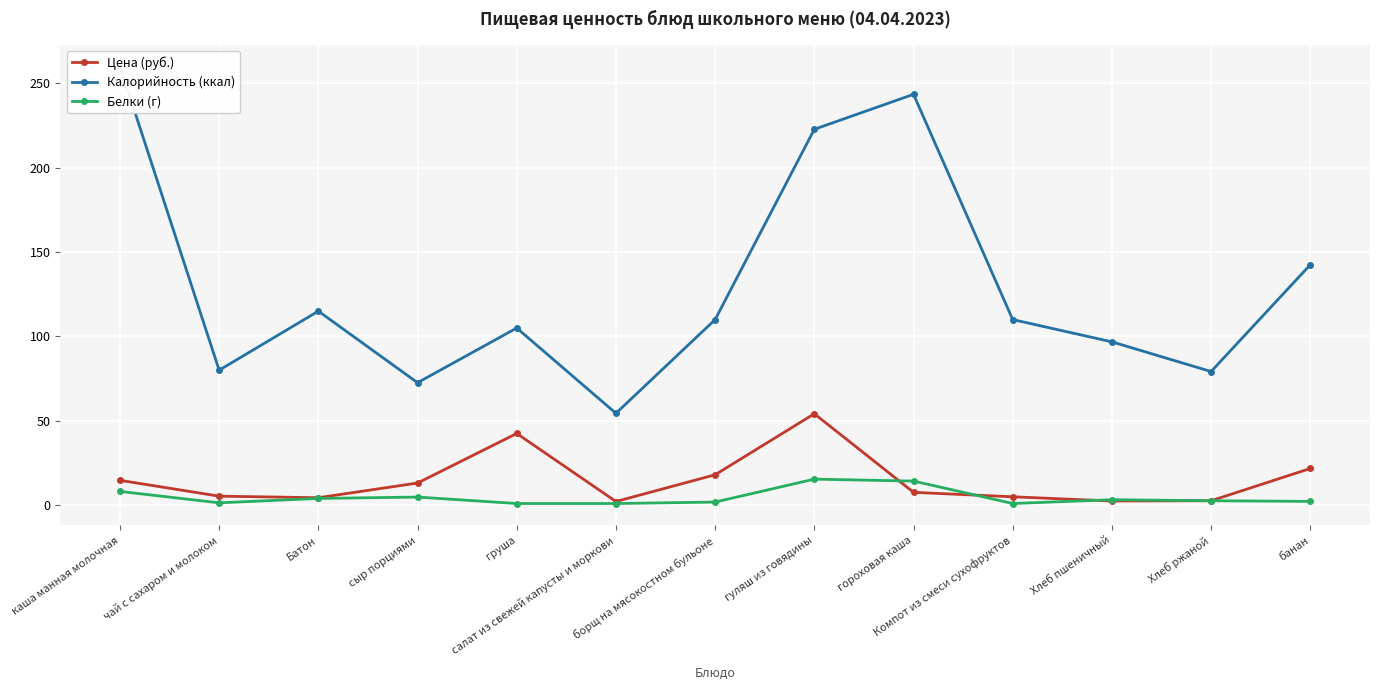

How many data points in Цена (руб.) are above 7?

7